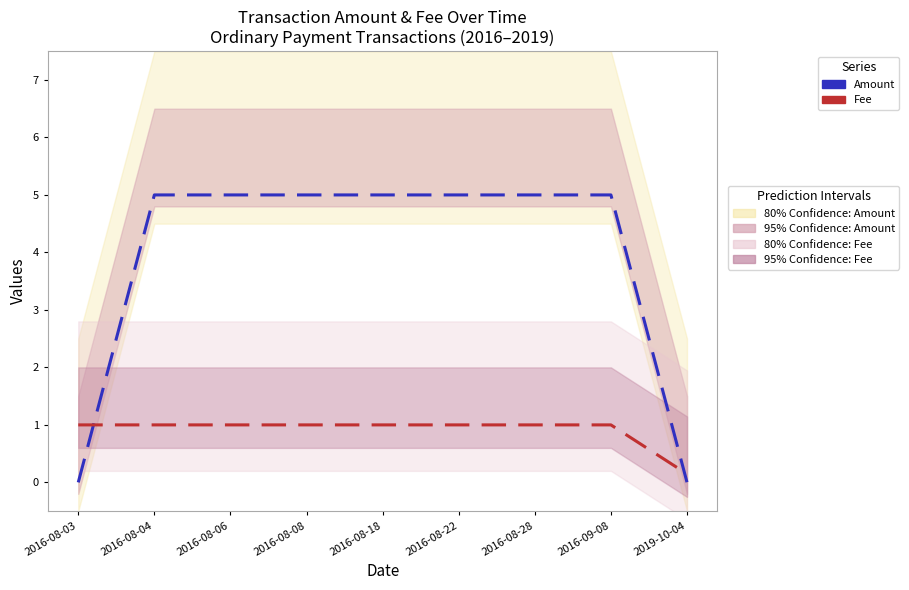

The value of Fee at 2016-08-04 is 1.0. True or false?

True